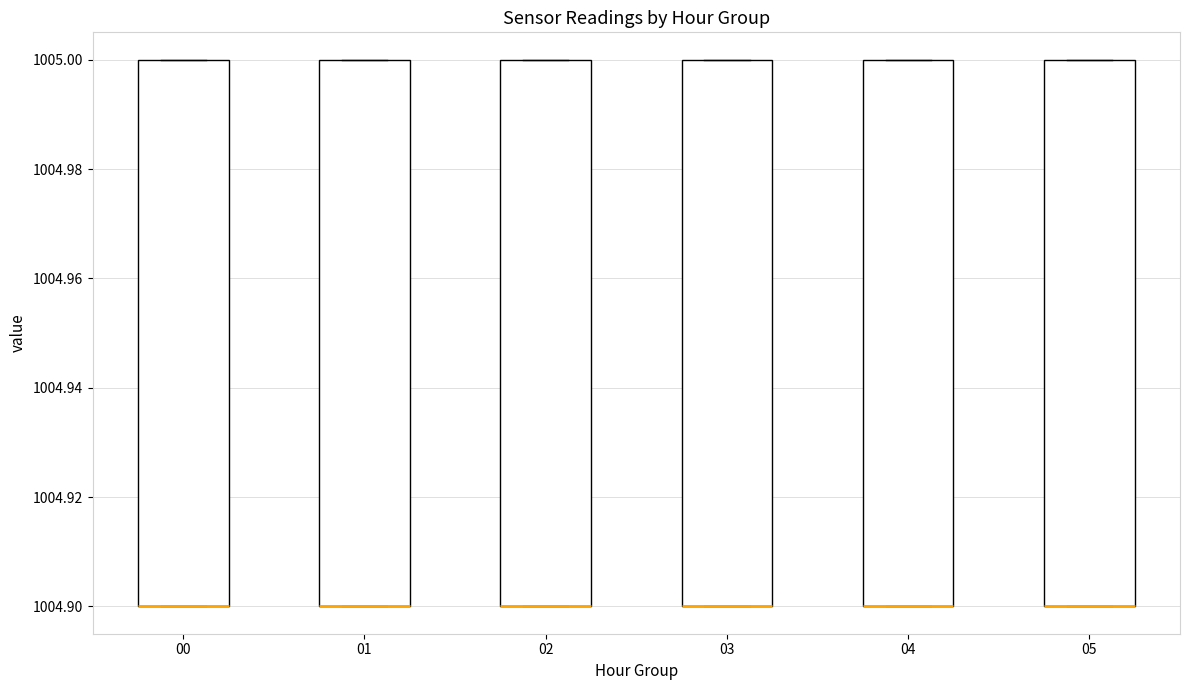

Where is the lower edge of the box at x = 04 on the y-axis? The values are not printed on the chart, so give them approximately, as read against the axis.

1004.9